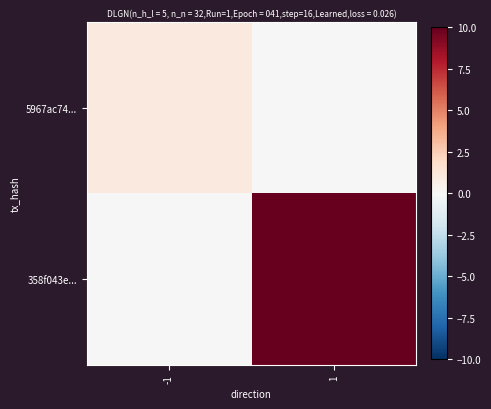

Reading left to right, extract all data points from this chart.

5967ac74...: -1=1	1=0
358f043e...: -1=0	1=10